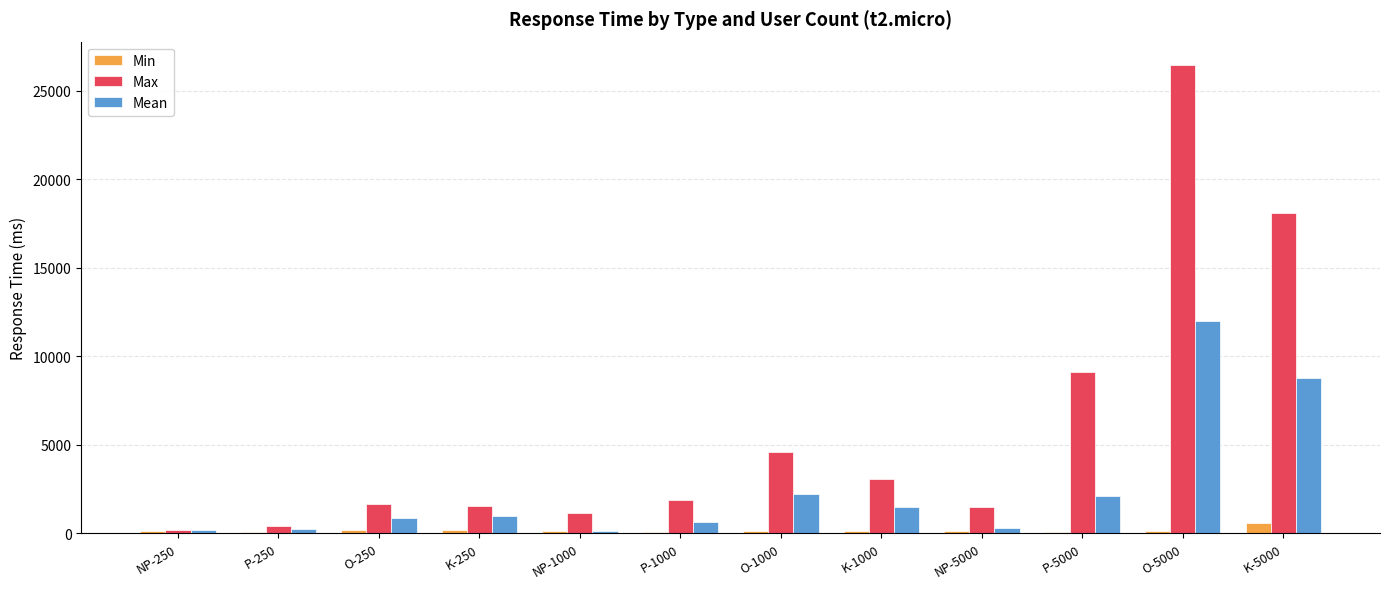

What are all the series names shown in the legend?

Min, Max, Mean